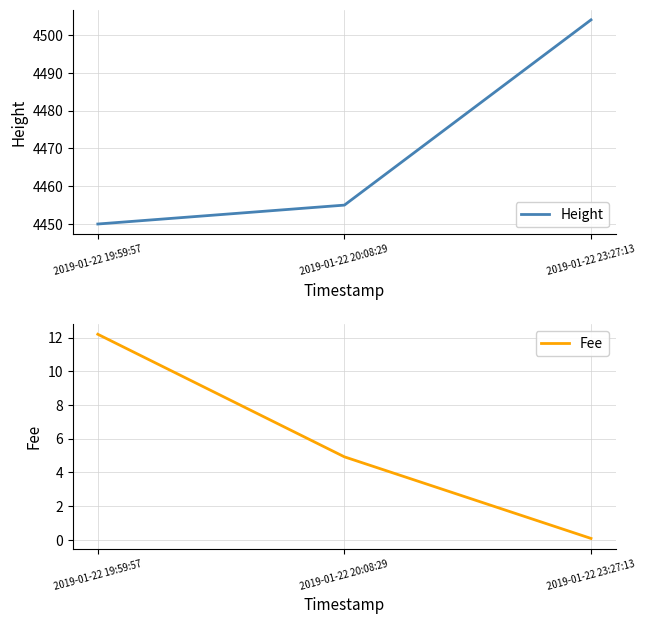

Is this an area chart (filled region under the line)?

No